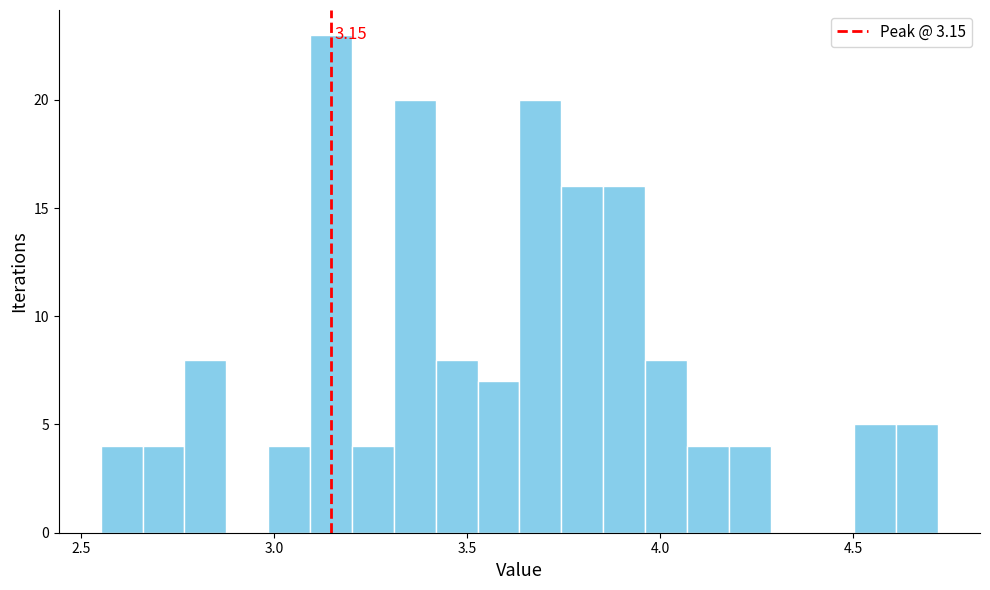

Around what value on the x-axis is the tallest bar? Give the approximate position of its centre, as read against the axis.

3.15